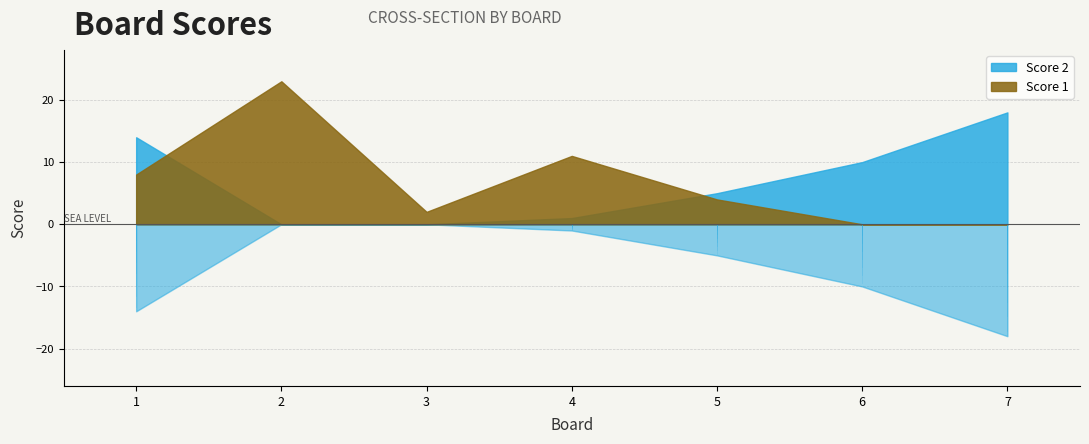

How many positive values does the Score 1 series have?

5